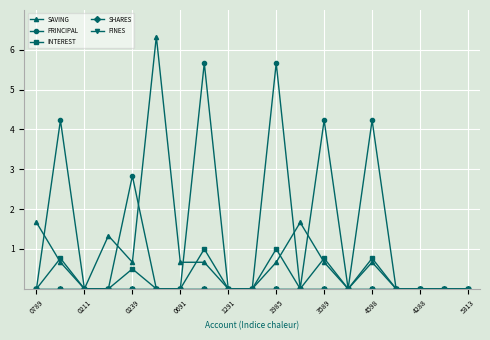

Reading left to right, what are all the values shown in this chart?

SAVING: 1.7	0.7	0.0	1.3	0.7	6.3	0.7	0.7	0.0	0.0	0.7	1.7	0.7	0.0	0.7	0.0	0.0	0.0	0.0
PRINCIPAL: 0.0	4.2	0.0	0.0	2.8	0.0	0.0	5.7	0.0	0.0	5.7	0.0	4.2	0.0	4.2	0.0	0.0	0.0	0.0
INTEREST: 0.0	0.8	0.0	0.0	0.5	0.0	0.0	1.0	0.0	0.0	1.0	0.0	0.8	0.0	0.8	0.0	0.0	0.0	0.0
SHARES: 0.0	0.0	0.0	0.0	0.0	0.0	0.0	0.0	0.0	0.0	0.0	0.0	0.0	0.0	0.0	0.0	0.0	0.0	0.0
FINES: 0.0	0.0	0.0	0.0	0.0	0.0	0.0	0.0	0.0	0.0	0.0	0.0	0.0	0.0	0.0	0.0	0.0	0.0	0.0